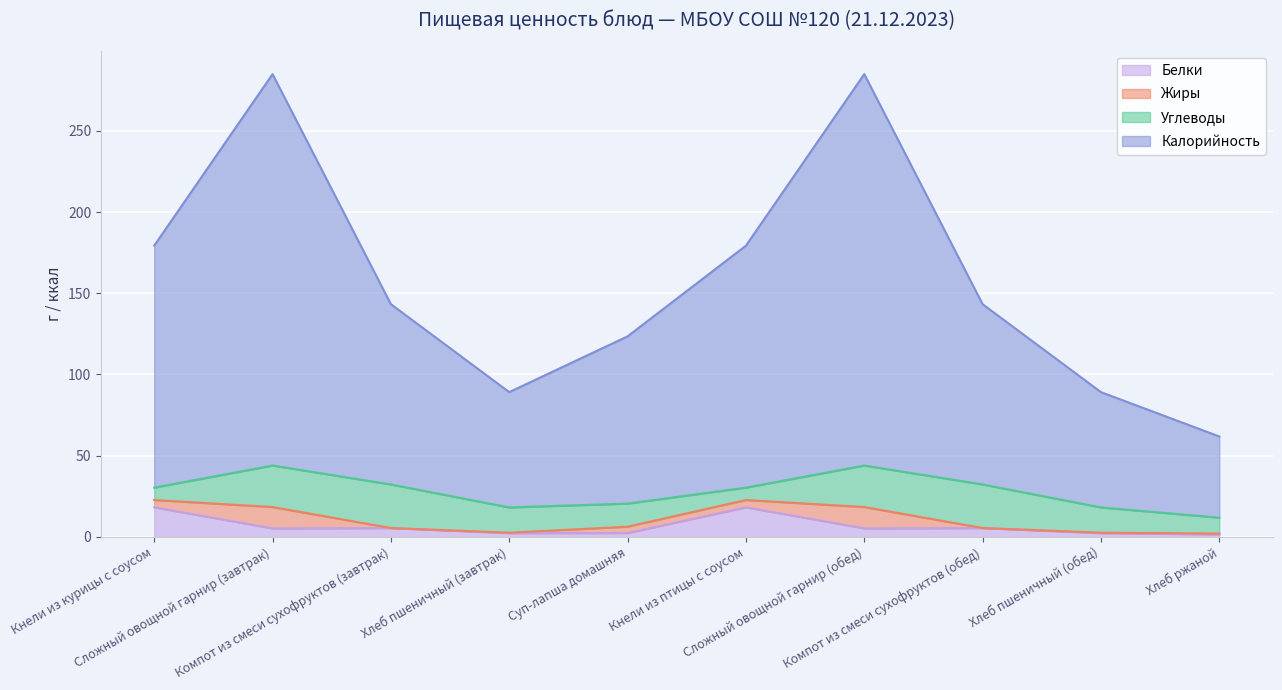

What is the sum of the Калорийность values at Хлеб пшеничный (завтрак) and Компот из смеси сухофруктов (обед)?

232.4